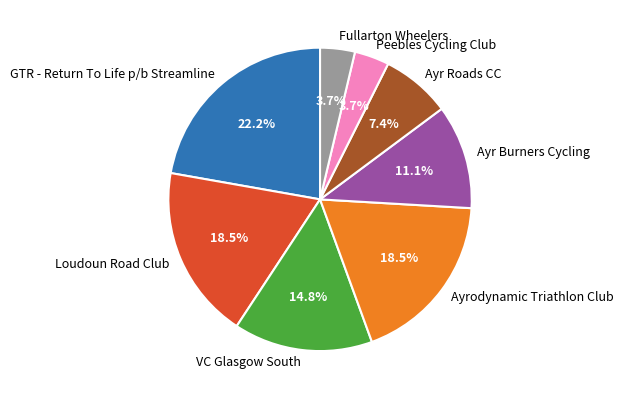

To the nearest percent, what portion does Ayr Roads CC represent?

7%